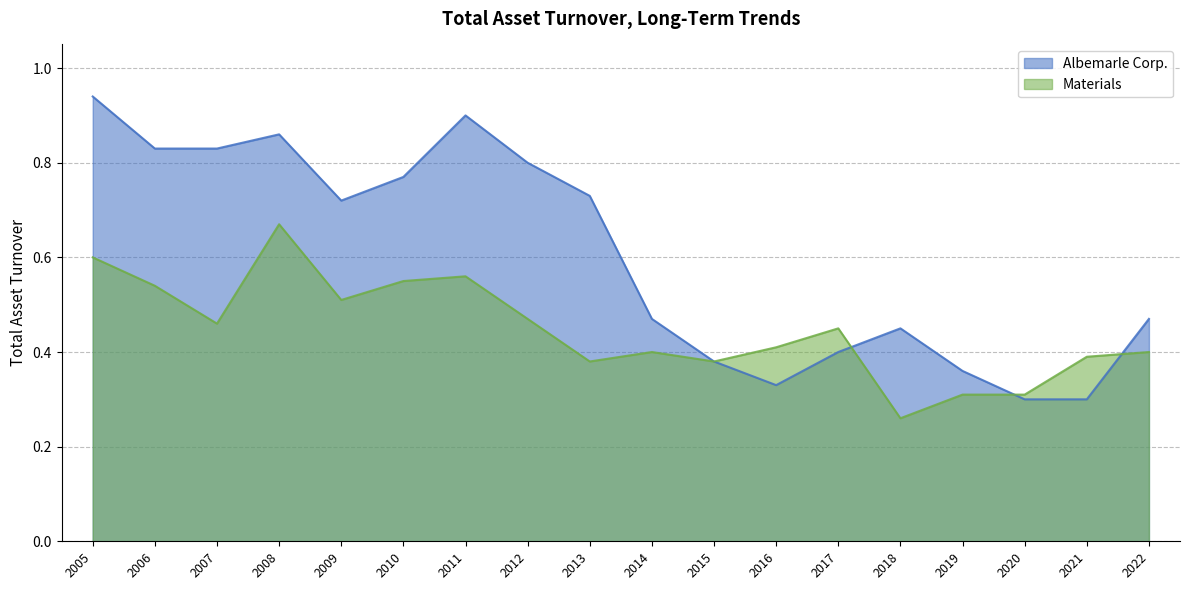

The value of Materials at 2012 is 0.5. True or false?

True